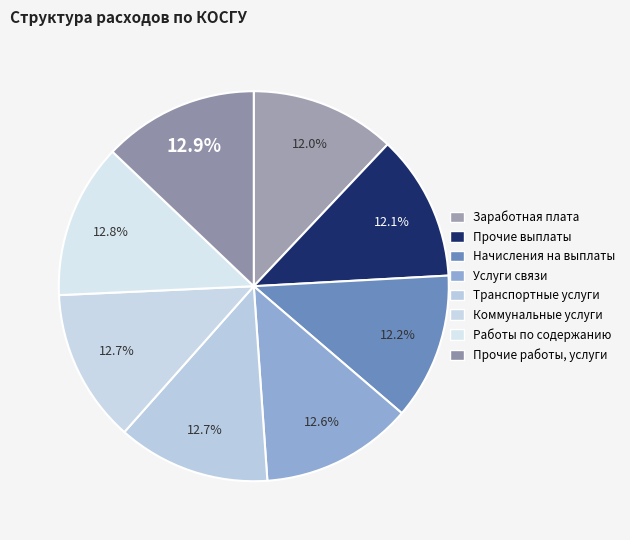

How many segments does this pie chart have?

8